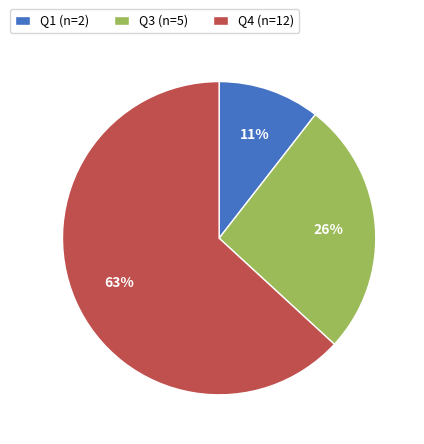

Does any single category account for the majority?

Yes